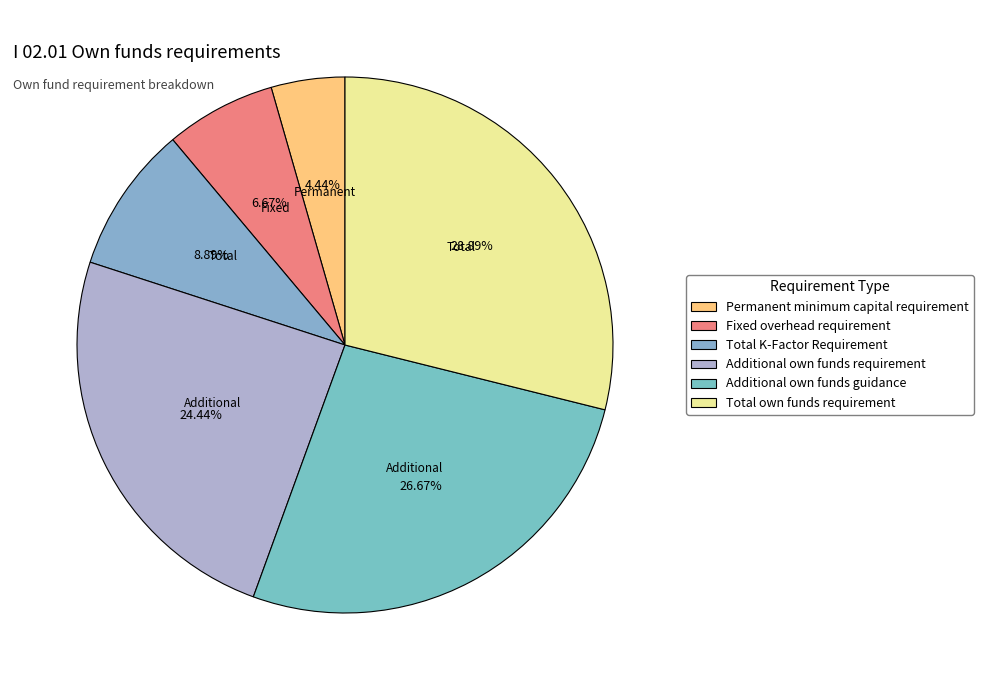

To the nearest percent, what is the average slice percentage?

17%